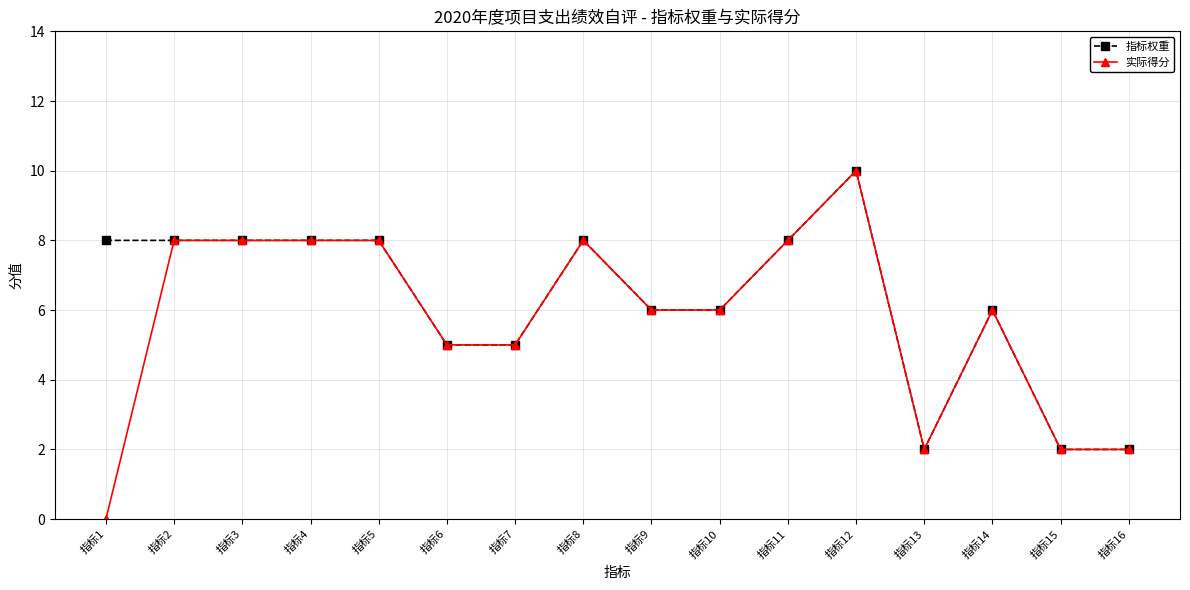

True or false: 实际得分 has more than 0 interior local peaks.

True